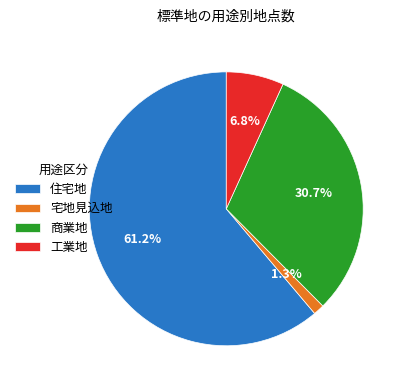

How many slices are in this pie chart?

4